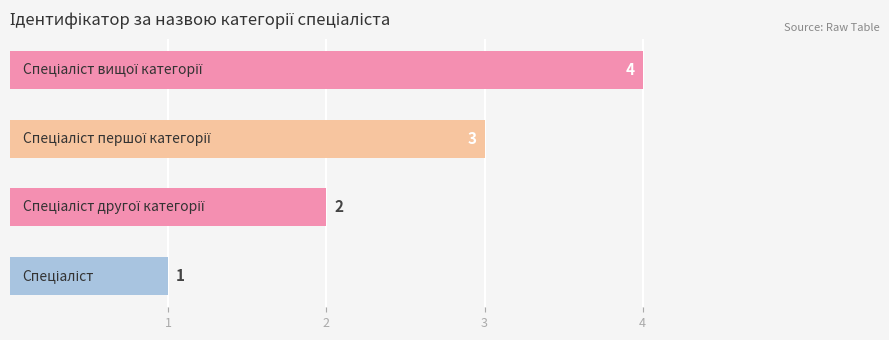

Count the values in the range 2 to 4.

3